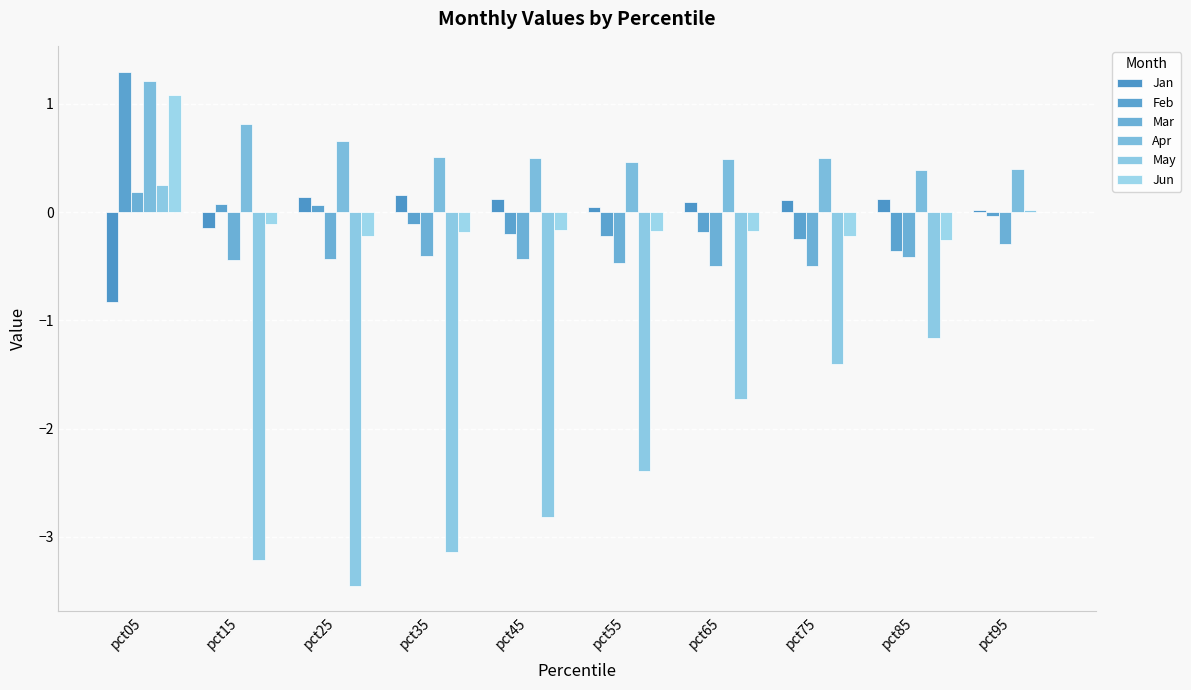

At which category is the sum across all series the highest?

pct05